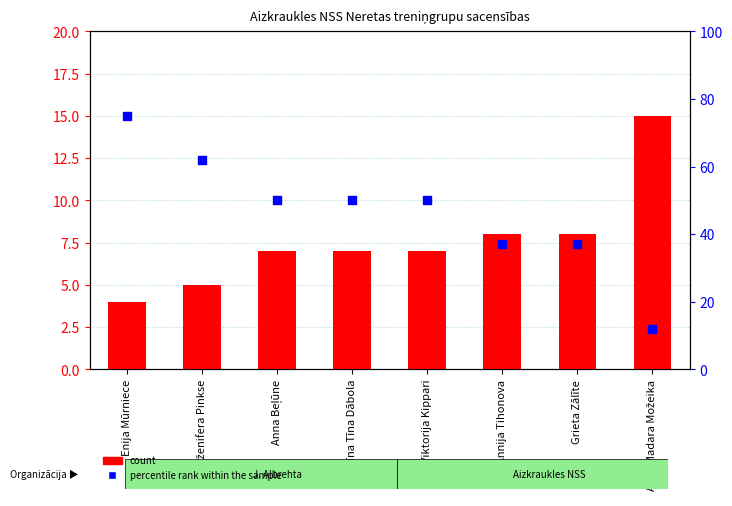

Which series has the largest total across all categories?

percentile rank within the sample